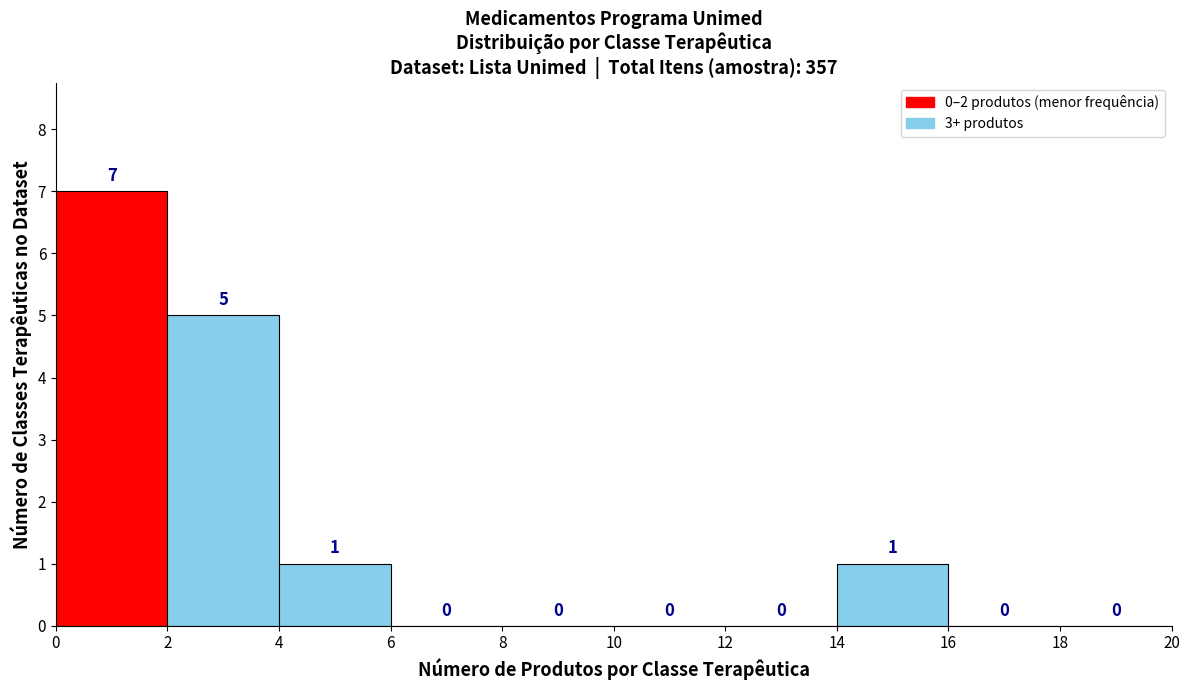

Over which range of the x-axis is the bar tallest?

0 to 2